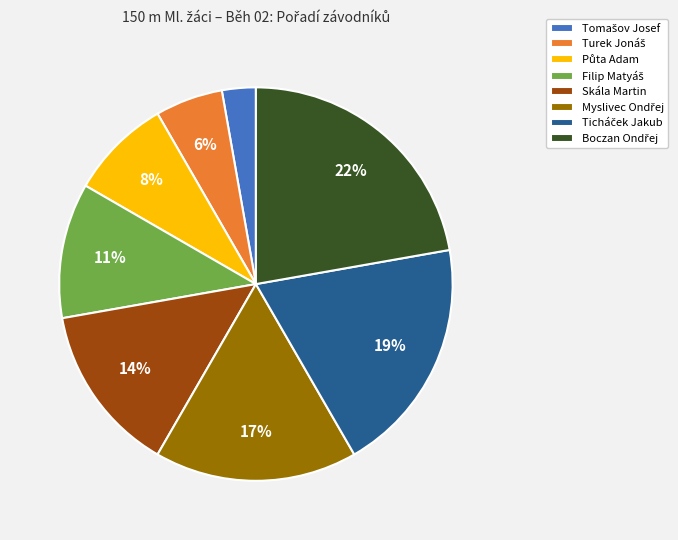

To the nearest percent, what is the average slice percentage?

12%